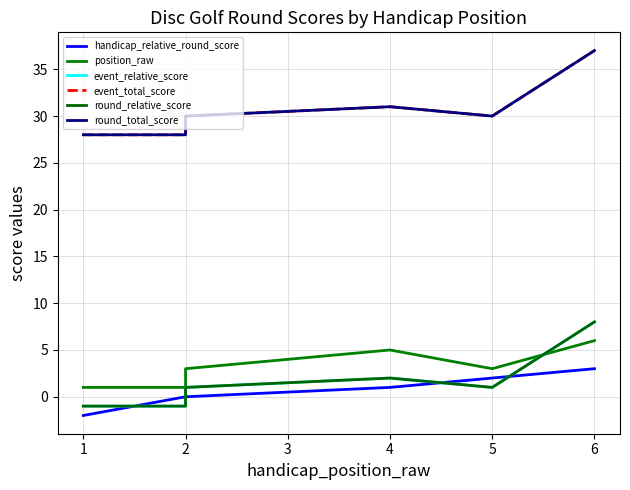

What are all the series names shown in the legend?

handicap_relative_round_score, position_raw, event_relative_score, event_total_score, round_relative_score, round_total_score